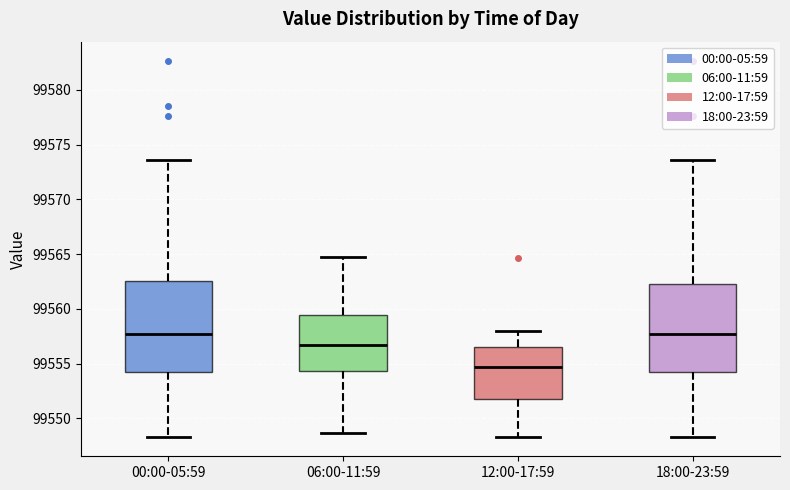

Reading left to right, transcribe this box plot: for each box, give where its median line is, the range the box spans, and where its two whiskers end, as read against the y-axis. The values are not printed on the chart, so give them approximately, as read against the axis.

00:00-05:59: median 99557.5, box 99554.5 to 99562.5, whiskers 99548.5 to 99573.5
06:00-11:59: median 99556.5, box 99554.5 to 99559.5, whiskers 99548.5 to 99565.0
12:00-17:59: median 99554.5, box 99552.0 to 99556.5, whiskers 99548.5 to 99558.0
18:00-23:59: median 99557.5, box 99554.5 to 99562.5, whiskers 99548.5 to 99573.5